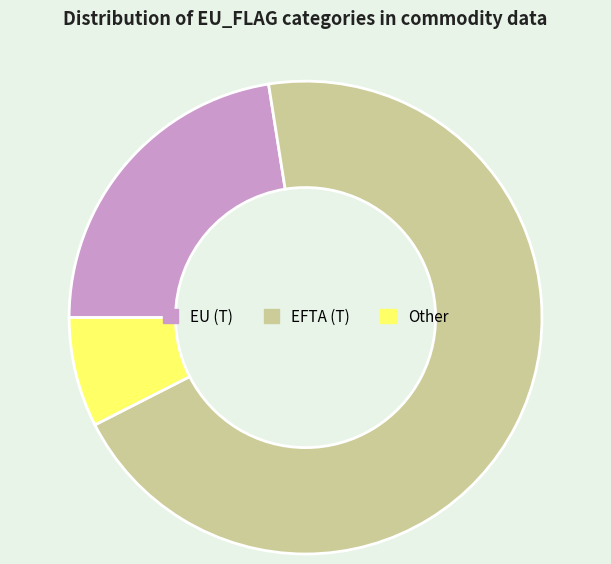

Which has a higher value, EFTA (T) or Other?

EFTA (T)